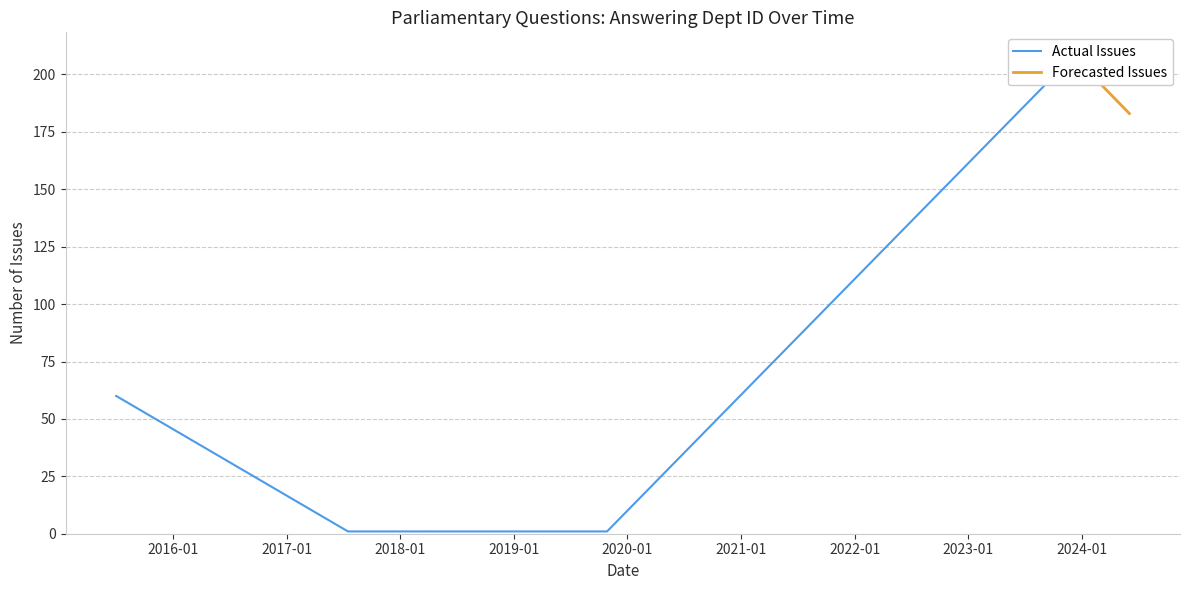

Which series has the largest range (max minus min)?

Actual Issues